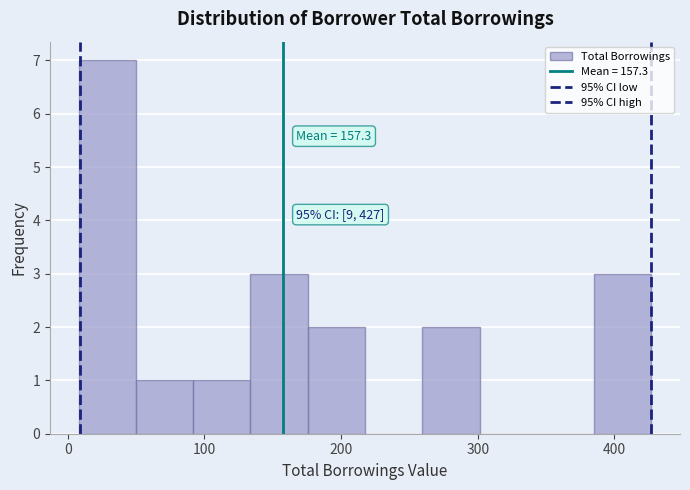

Which range on the x-axis has the tallest bar?

10 to 50